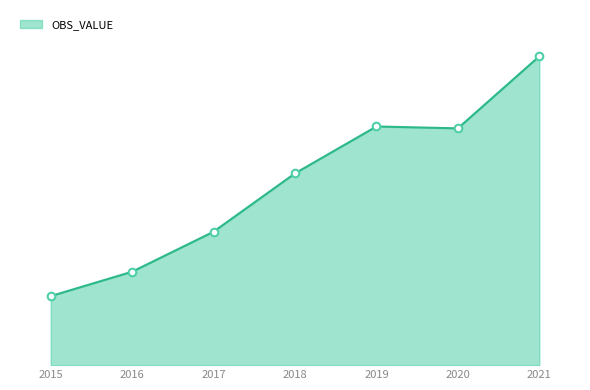

Which has a higher value, 2017 or 2018?

2018